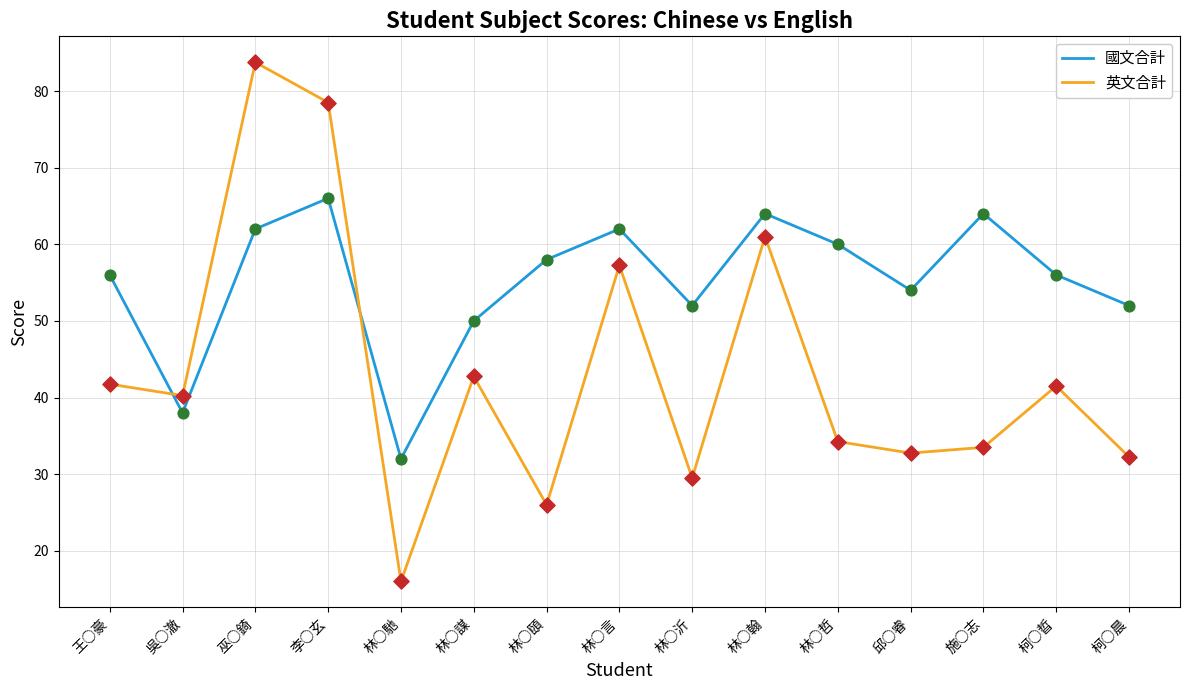

Is the value of 英文合計 at 林○言 greater than the value of 國文合計 at 林○頤?

No